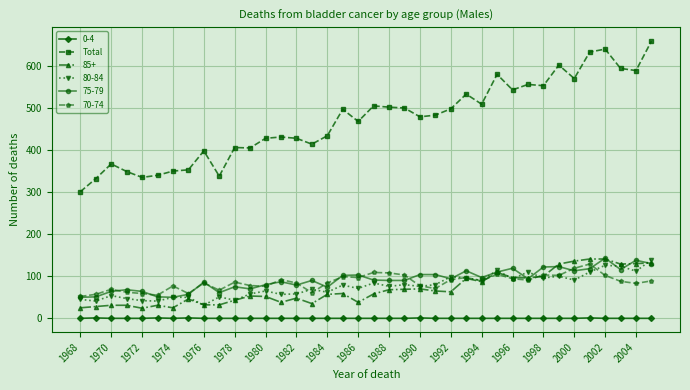

Which series has the largest total across all categories?

Total